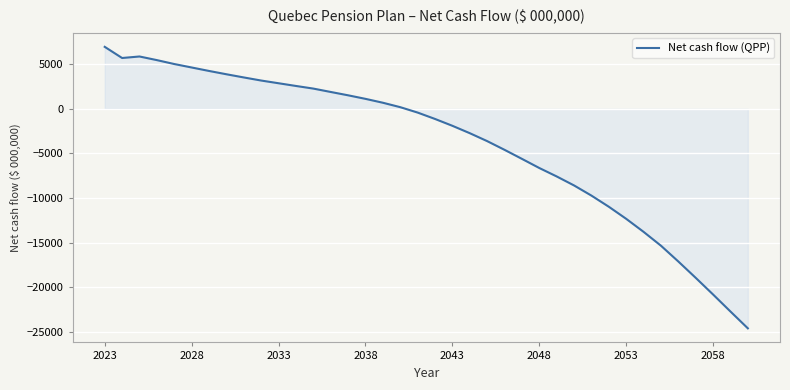

What is the maximum value shown in the chart?

6940.0